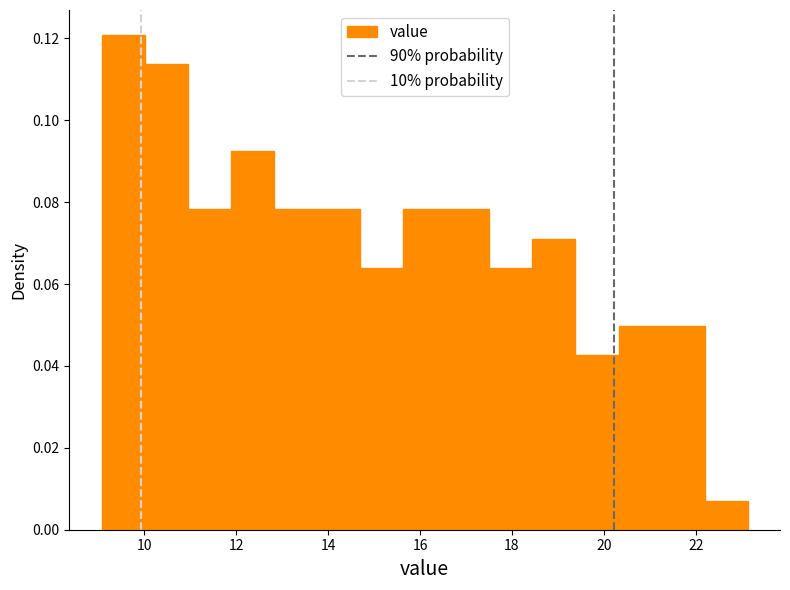

Reading left to right, list every bar in this chart as the range it spans on the x-axis followed by its height. Neither the bar edges nor the heights are printed on the chart, so give them approximately, as read against the axes.

9.0 to 10.0: 0.120
10.0 to 11.0: 0.114
11.0 to 11.8: 0.078
11.8 to 12.8: 0.092
12.8 to 13.8: 0.078
13.8 to 14.6: 0.078
14.6 to 15.6: 0.064
15.6 to 16.6: 0.078
16.6 to 17.6: 0.078
17.6 to 18.4: 0.064
18.4 to 19.4: 0.072
19.4 to 20.4: 0.042
20.4 to 21.2: 0.050
21.2 to 22.2: 0.050
22.2 to 23.2: 0.008